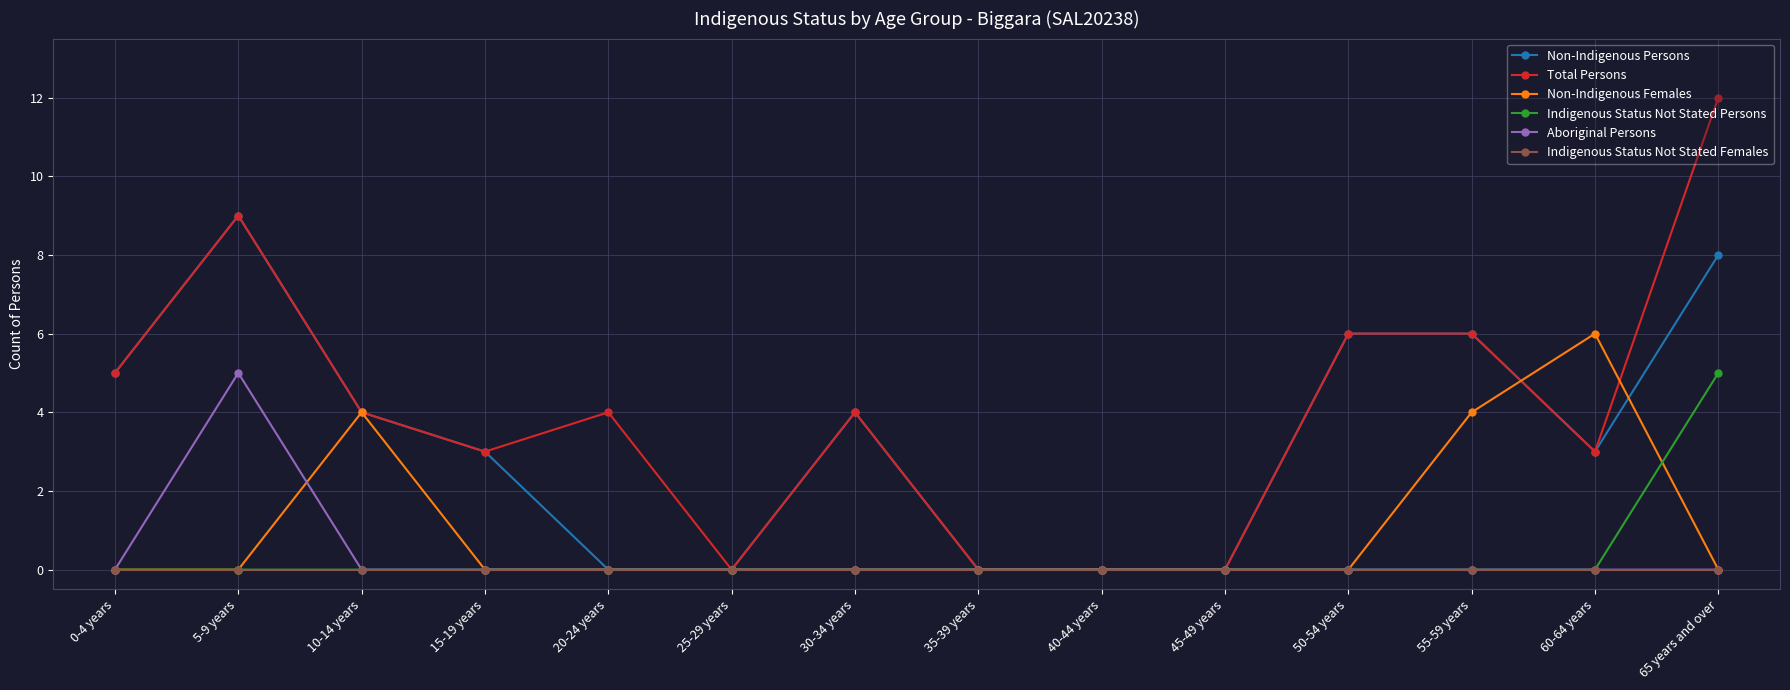

What is the spread (max minus min) of values at 30-34 years?

4